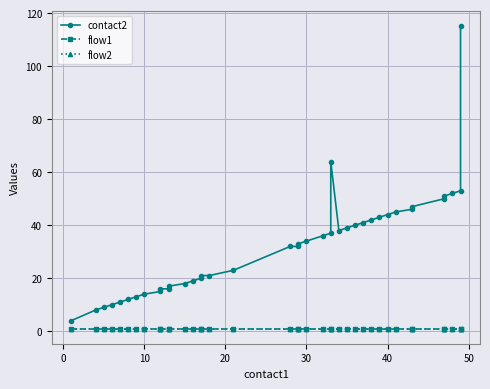

True or false: contact2 and flow2 intersect in this chart.

False